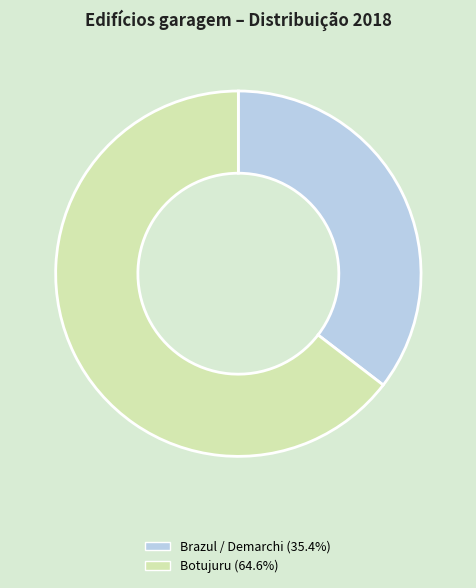

The Brazul / Demarchi slice represents 46% of the pie. True or false?

False